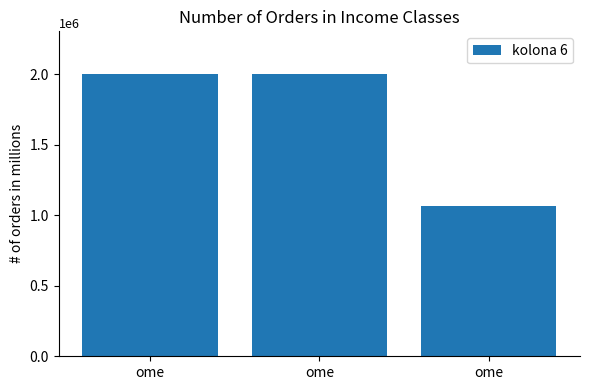

What is the difference between the maximum and minimum values?

934248